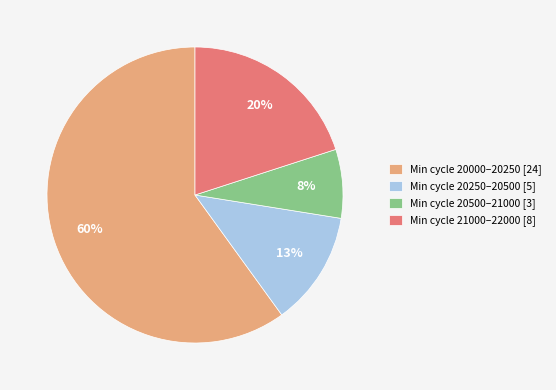

Is there any slice that represents more than half of the pie?

Yes